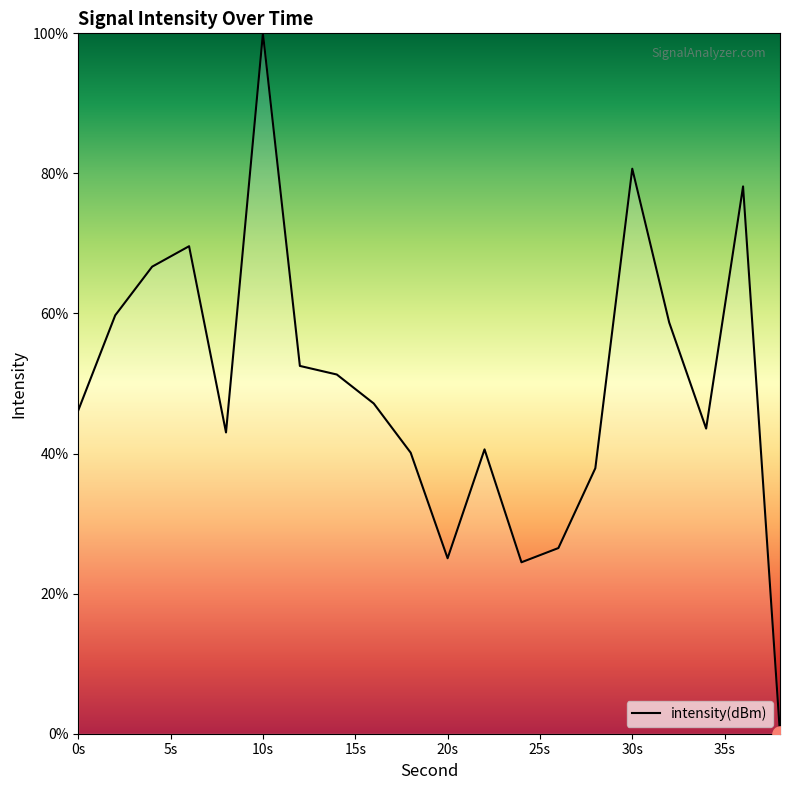

What is the greatest value displayed?

100.0